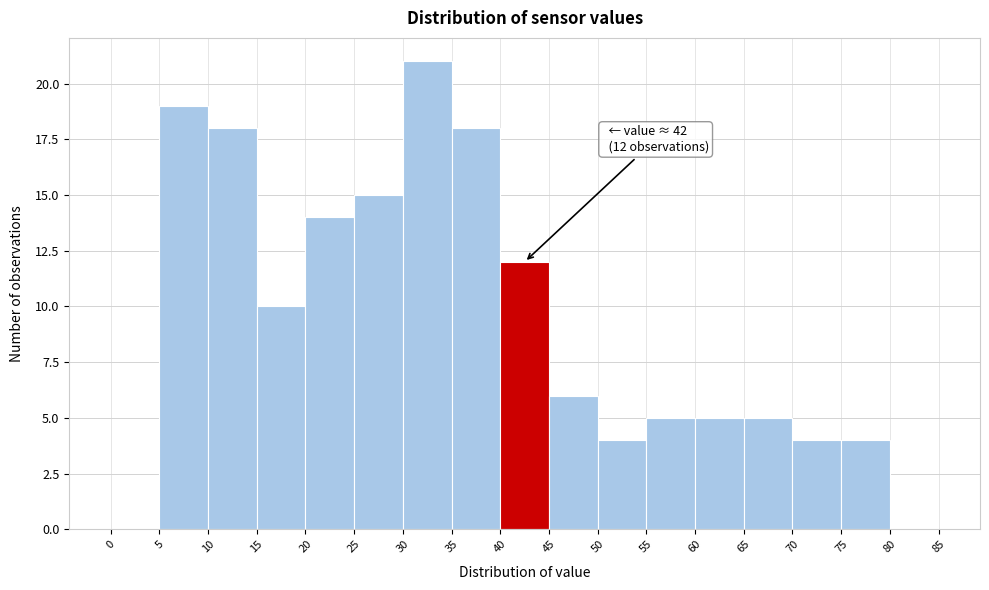

Over which range of the x-axis is the bar tallest?

30 to 35